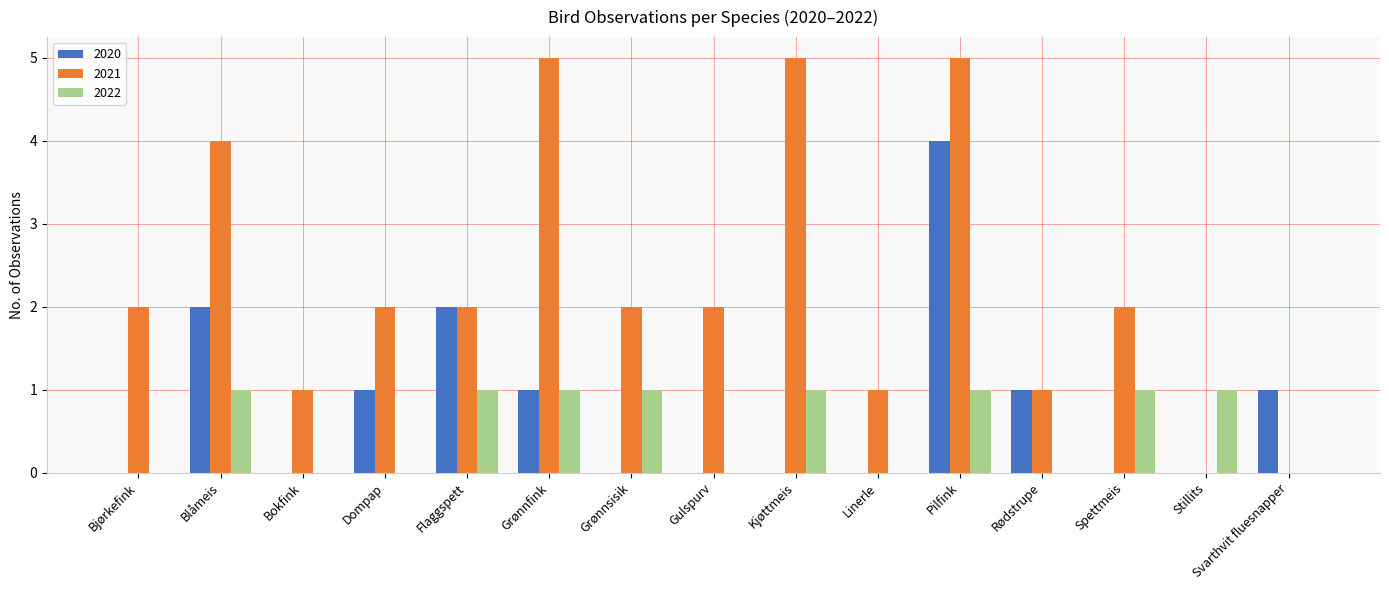

Which category has the highest value in the 2020 series?

Pilfink